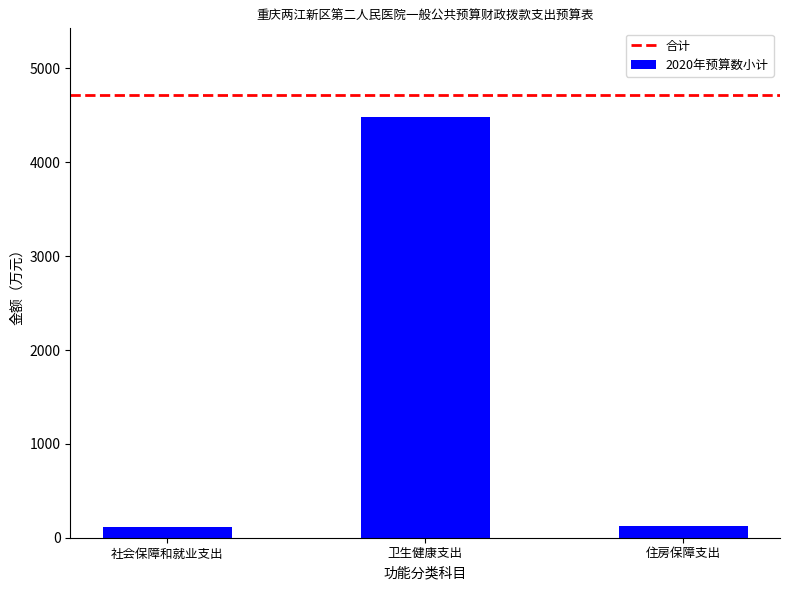

Are the bars grouped side by side (vs. stacked)?

No